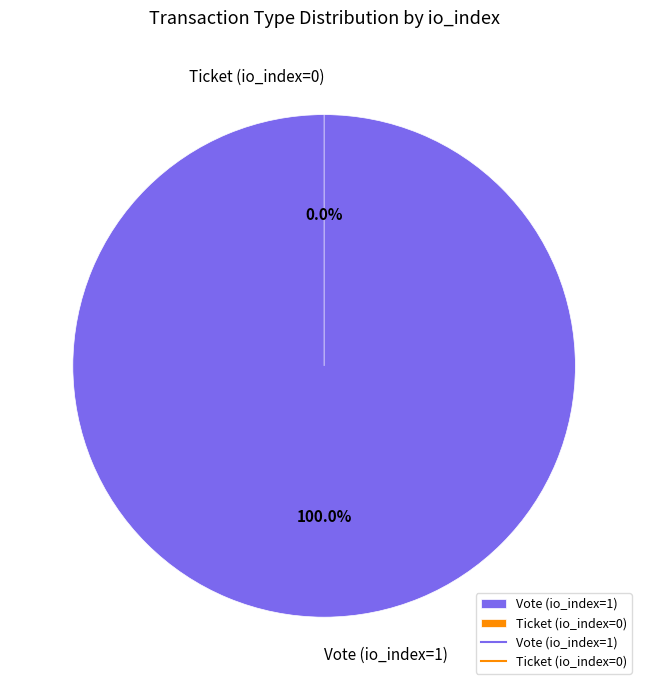

Rank the categories by value from highest to lowest.

Vote (io_index=1), Ticket (io_index=0)